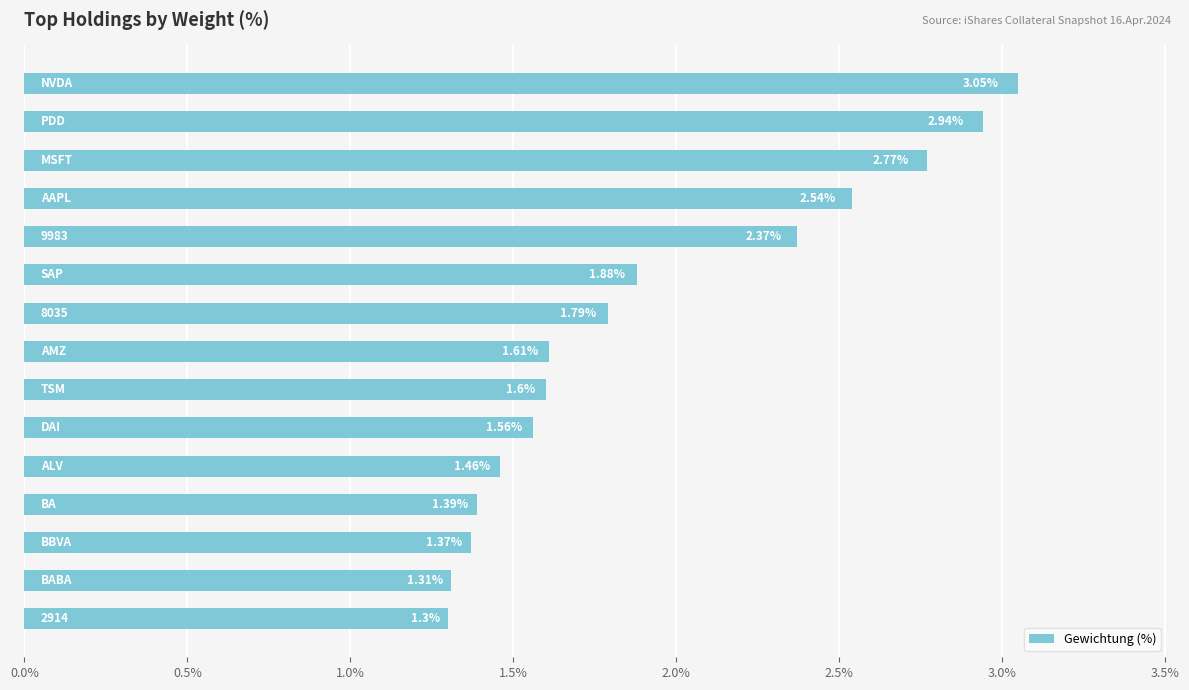

What is the sum of all values?

28.9